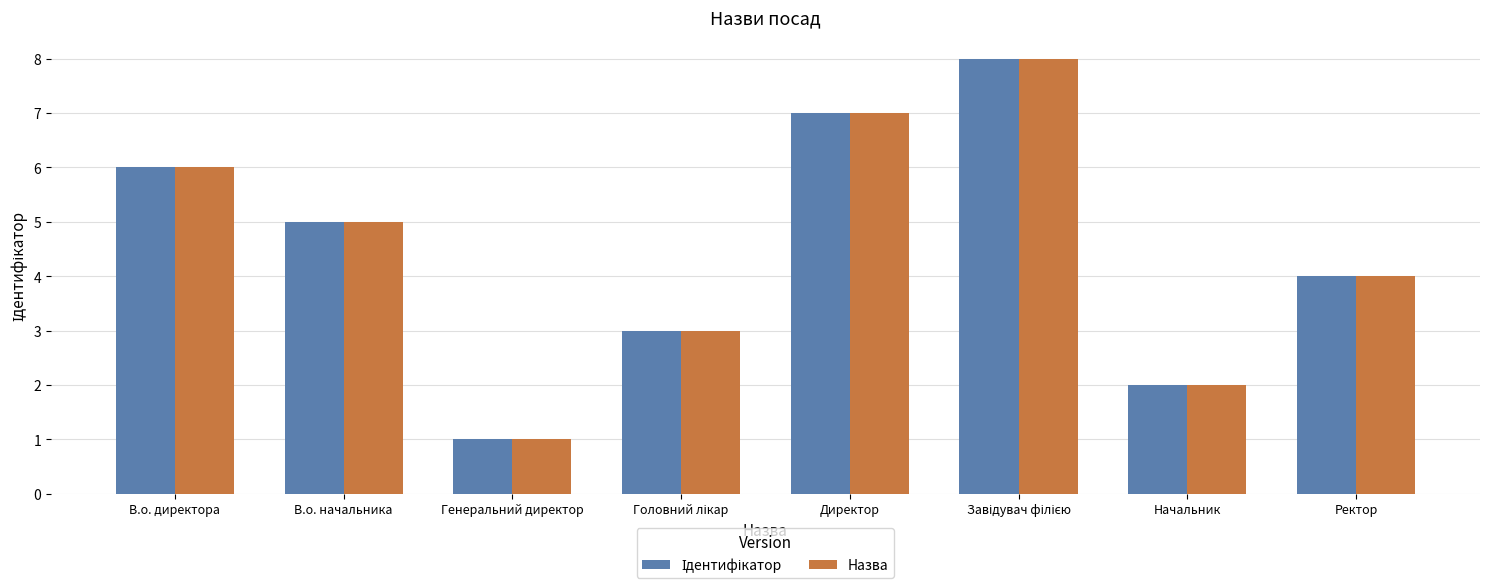

What is the greatest value displayed?

8